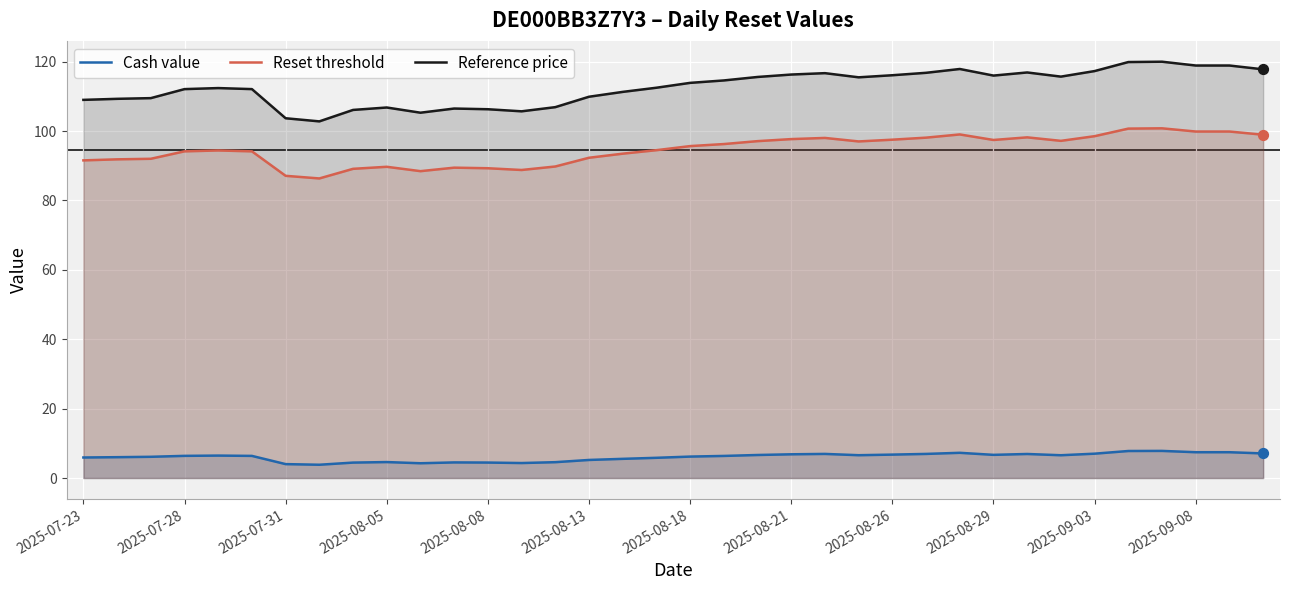

At how many categories does at least one series exceed 12?

36